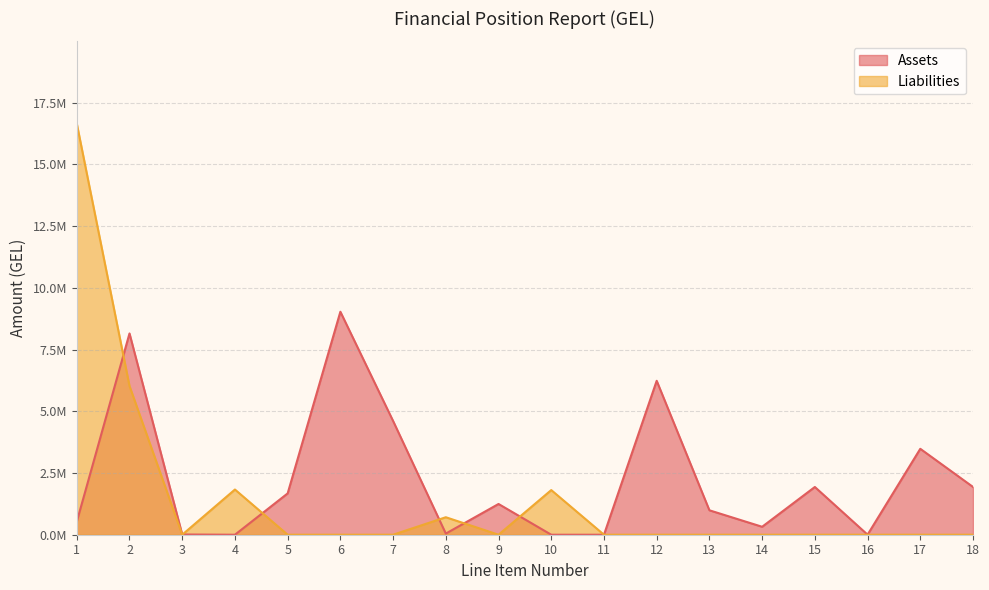

What is the sum of the Assets values at 1 and 14?

848561.8